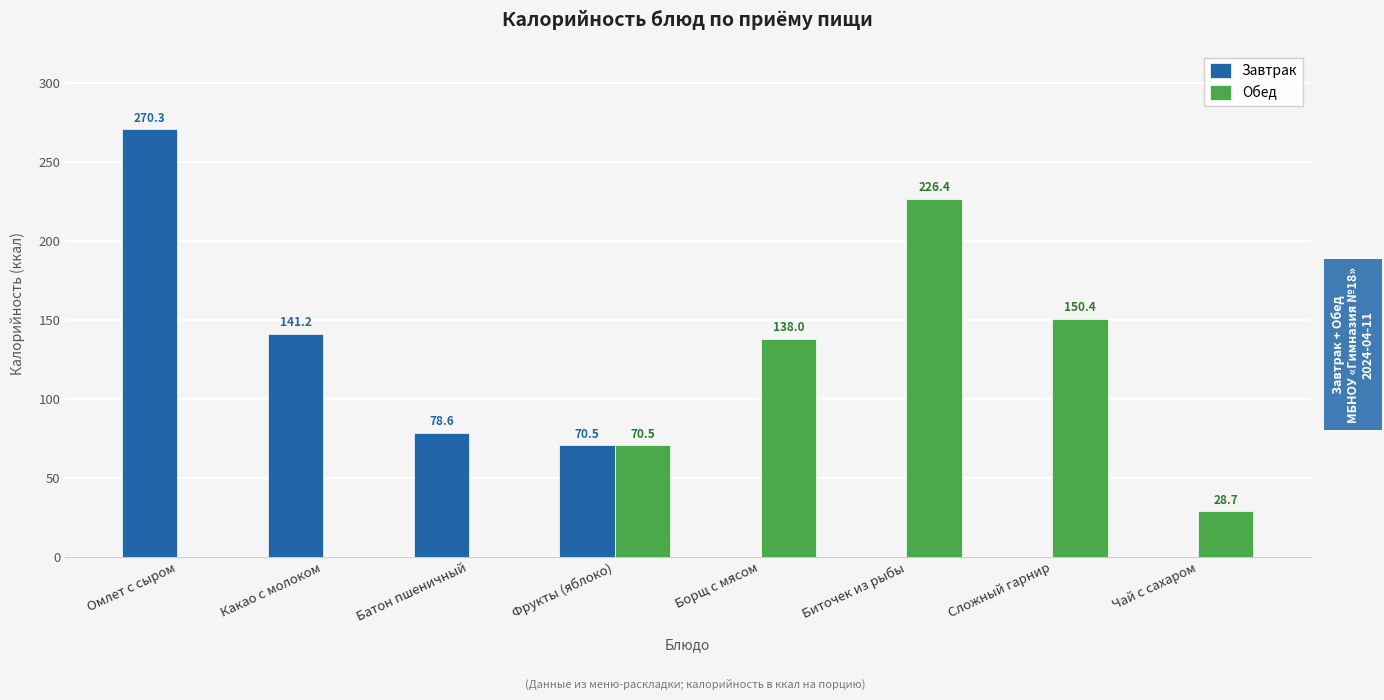

The Обед series shows 226.4 at Биточек из рыбы. True or false?

True